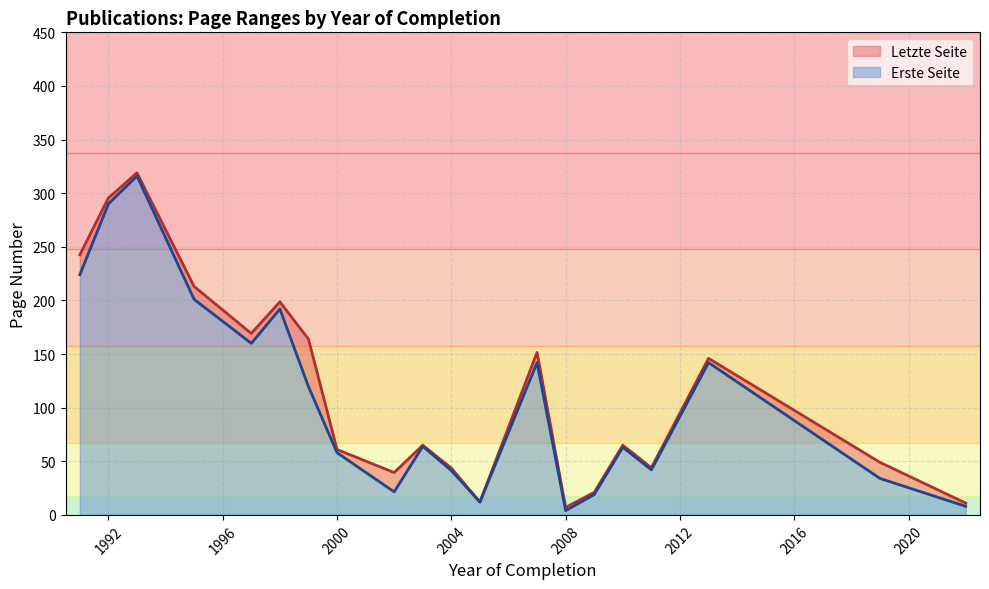

What are all the series names shown in the legend?

Letzte Seite, Erste Seite